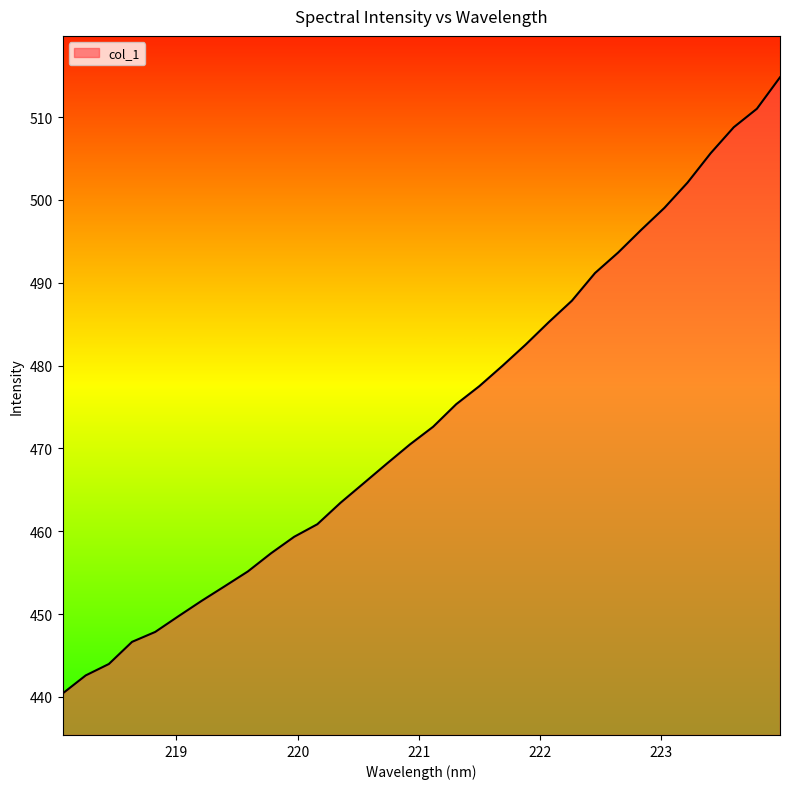

What is the greatest value displayed?

514.8